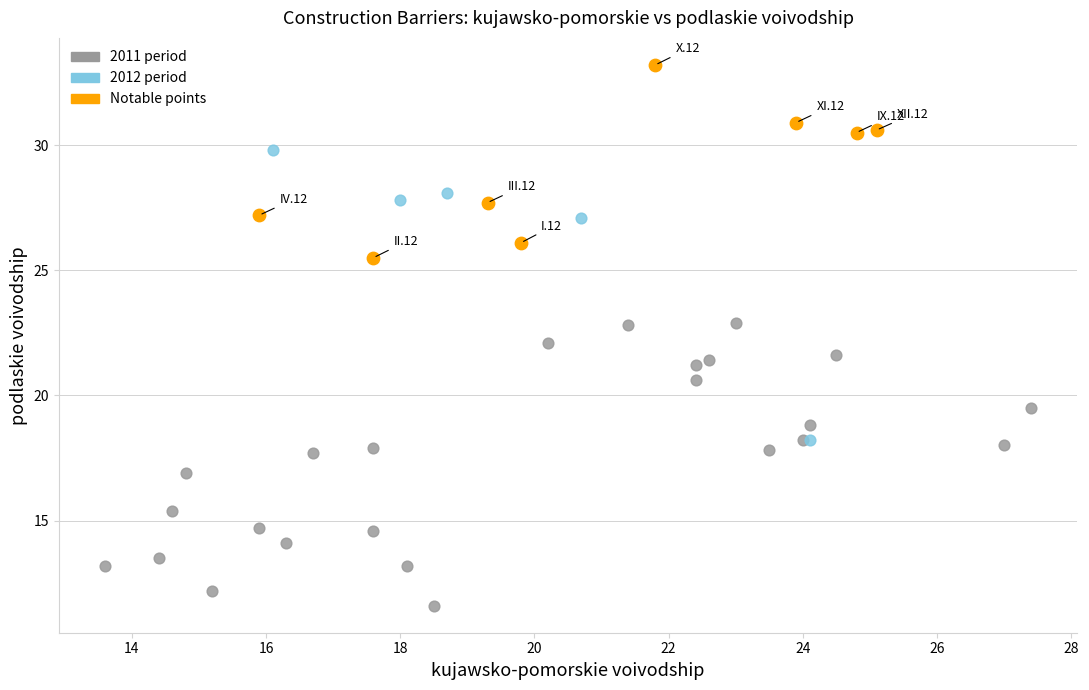

What are all the series names shown in the legend?

2011 period, 2012 period, Notable points